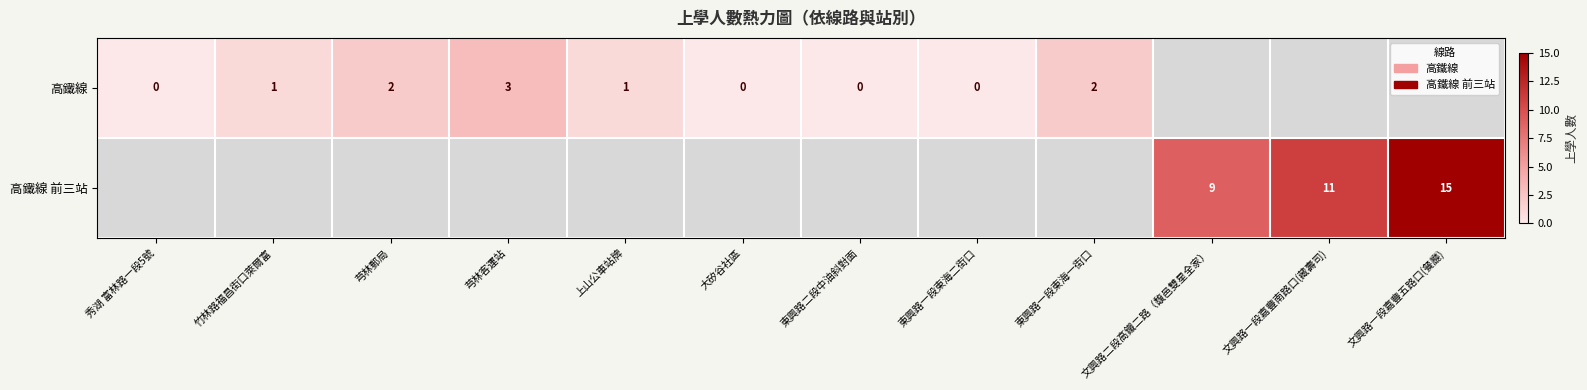

The value of 高鐵線 at 上山公車站牌 is 2. True or false?

False